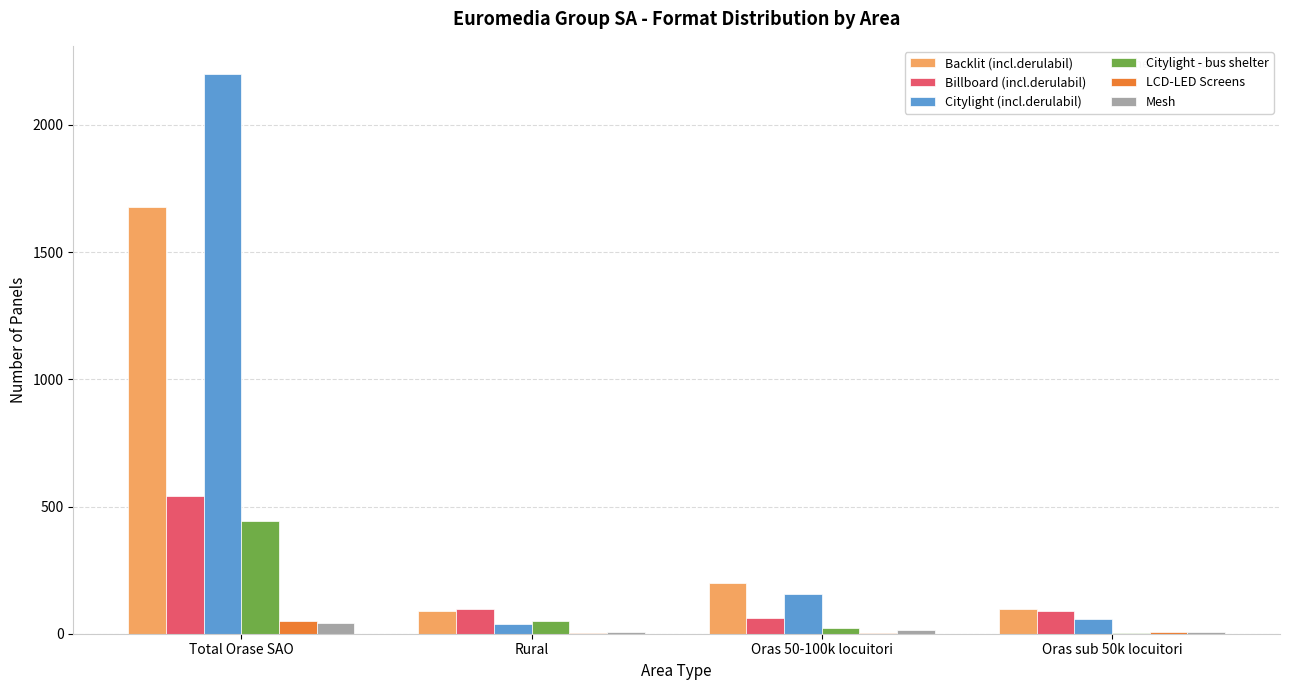

What is the sum of the LCD-LED Screens values at Rural and Oras 50-100k locuitori?

4